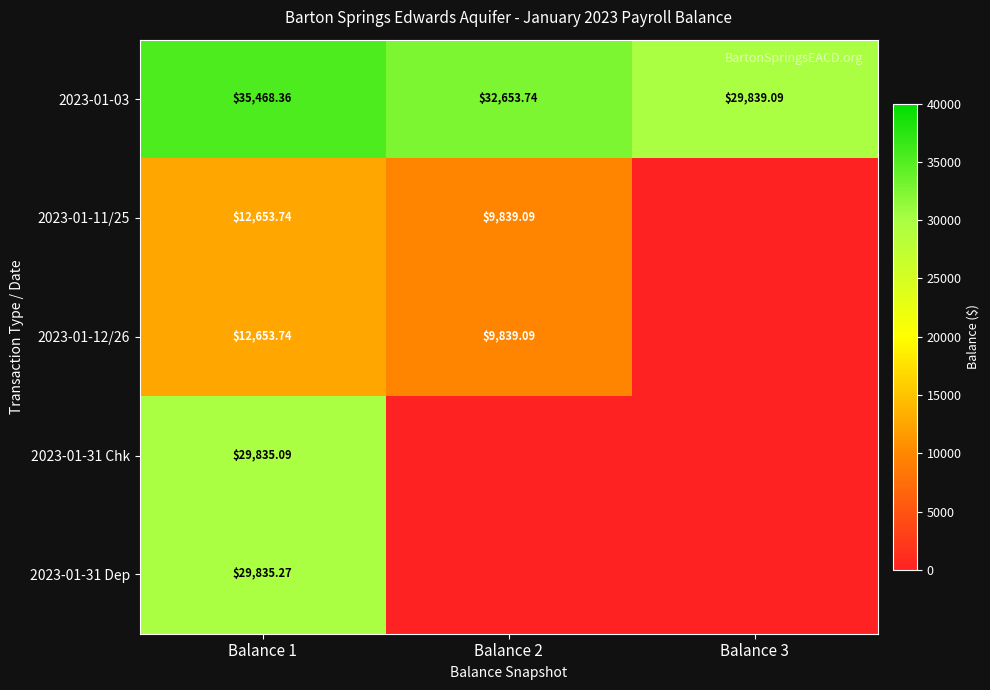

How many data points in 2023-01-03 are less than 32653?

1